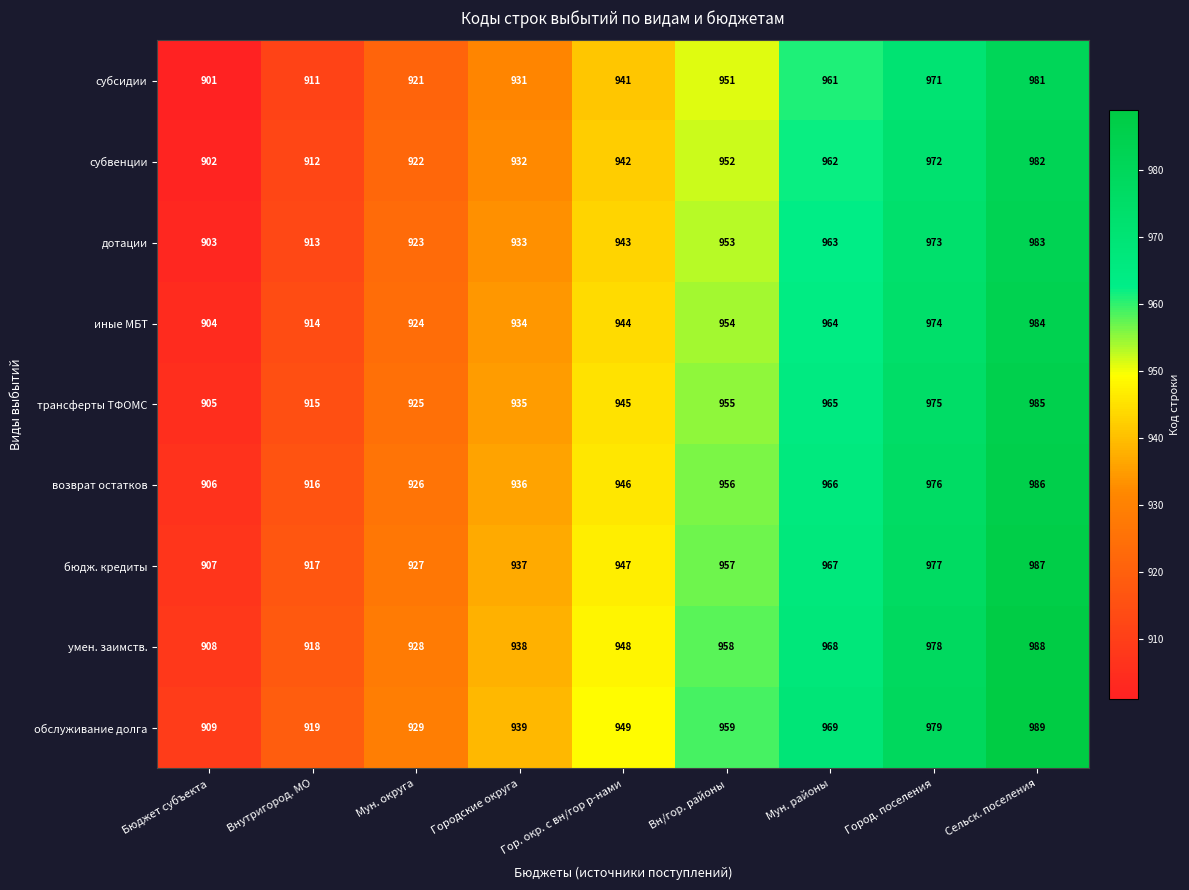

Which category has the highest value across all series?

Сельск. поселения